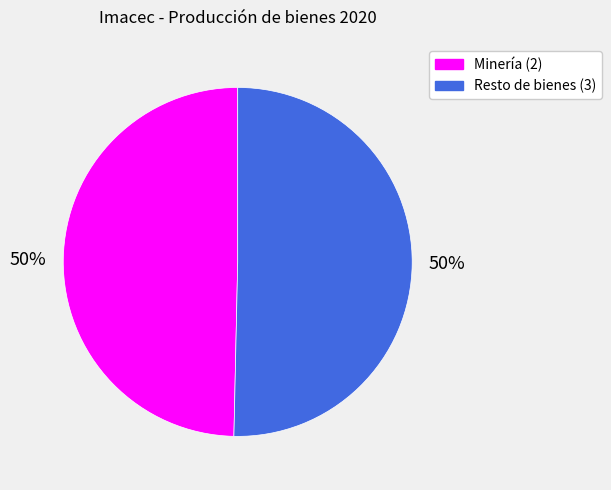

What percentage is the Resto de bienes (3) slice, to the nearest percent?

50%